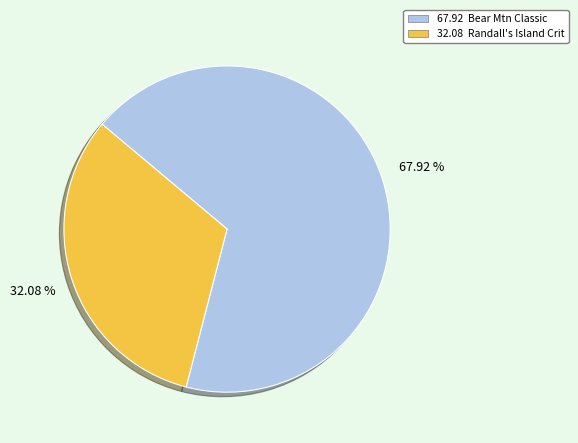

Is there any slice that represents more than half of the pie?

Yes